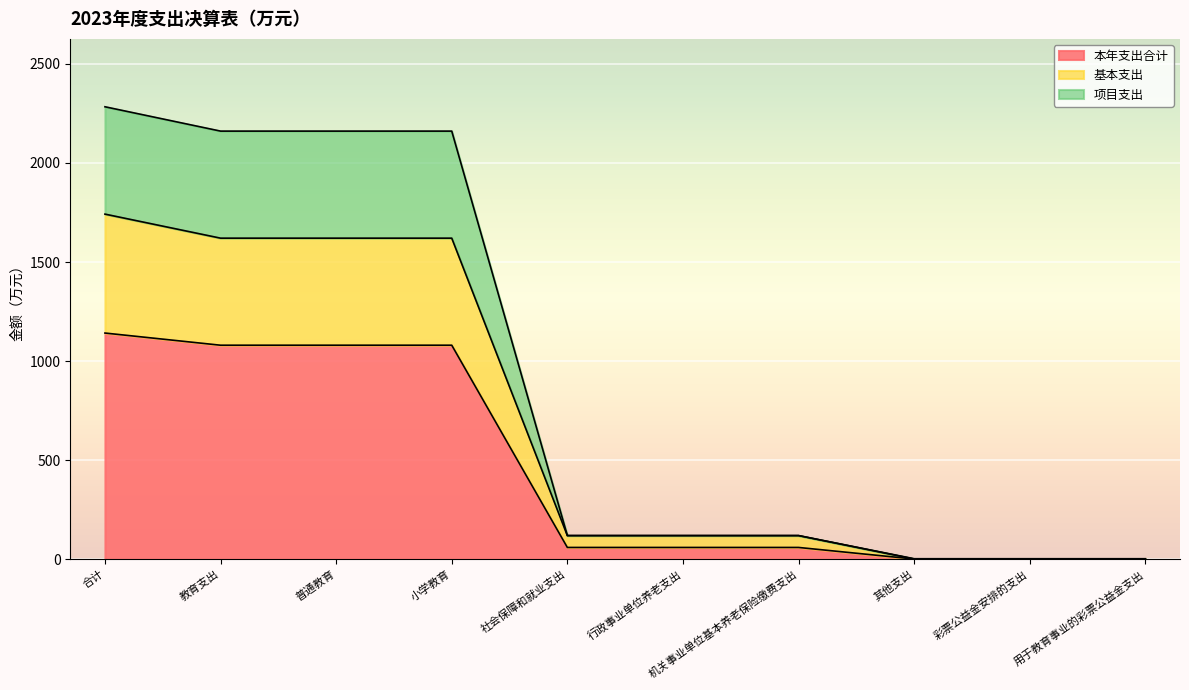

What position from the right is 教育支出?

9